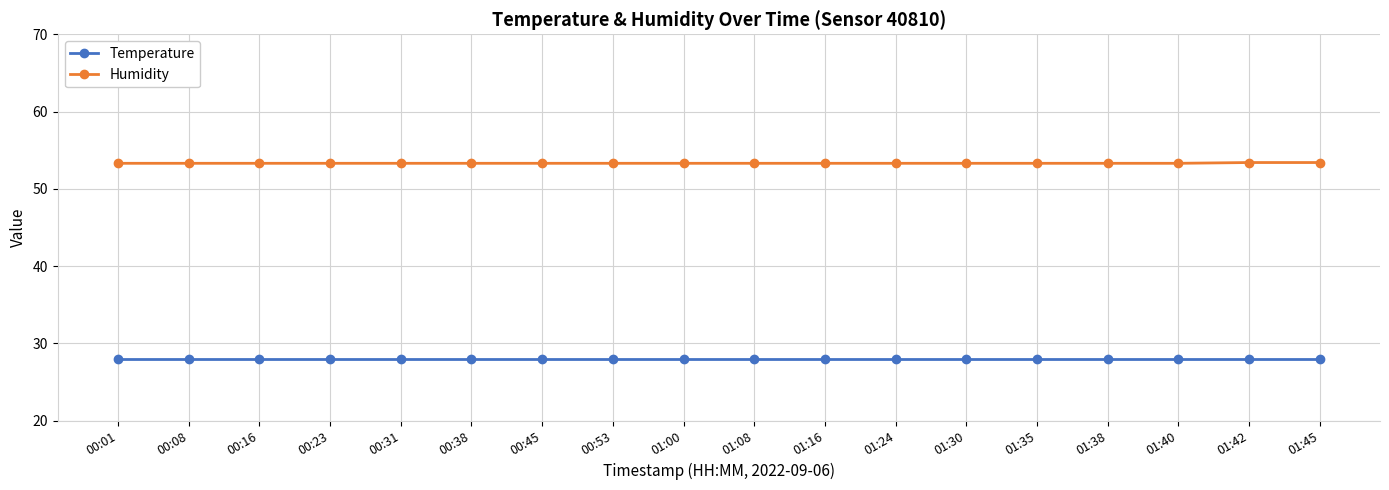

What is the total value across all series at 00:23?

81.3